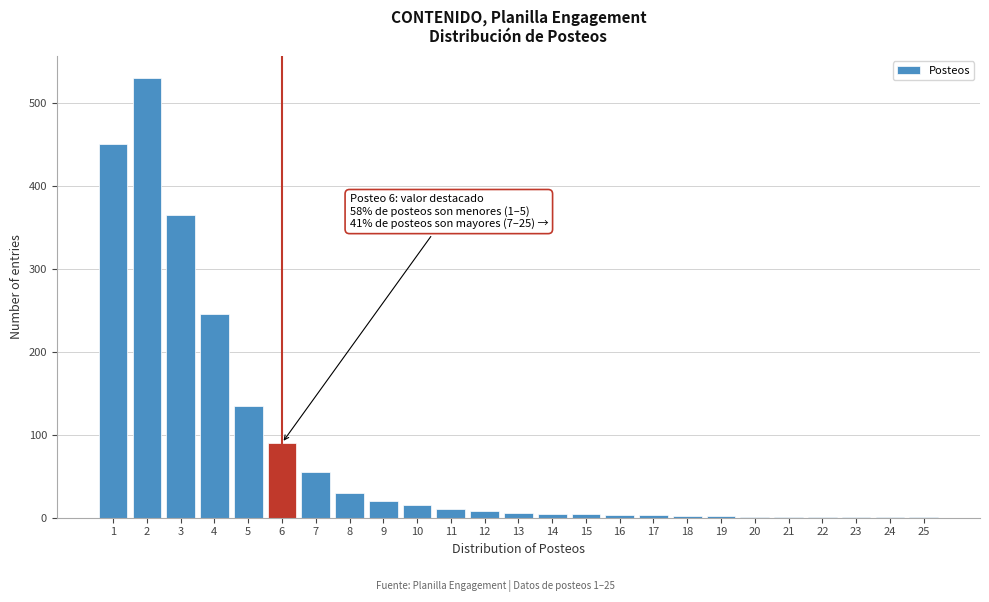

What is the ratio of the value at 10 to the value at 7?

0.3